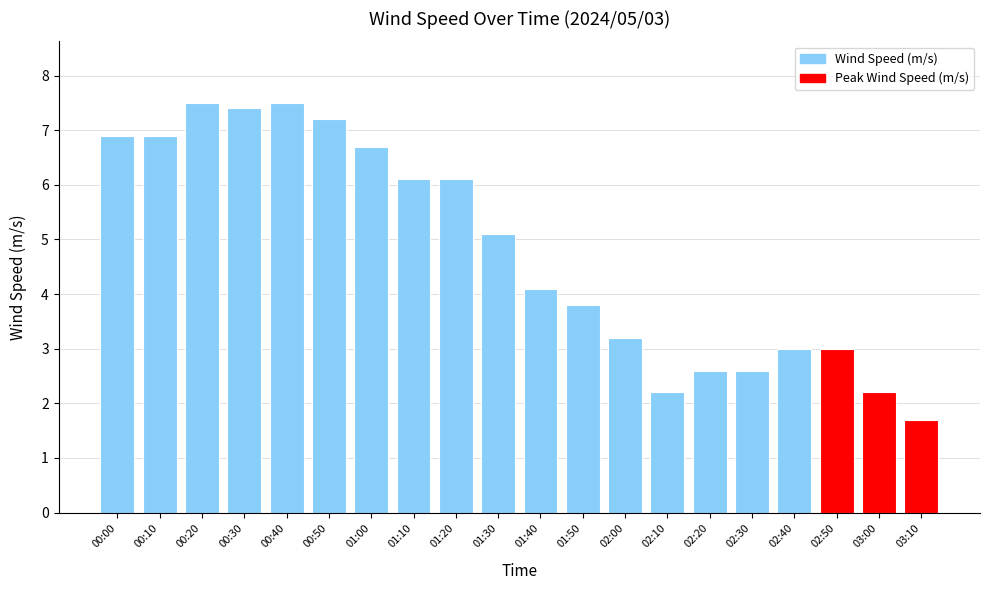

What is the difference between the values at 01:10 and 02:20?

3.5